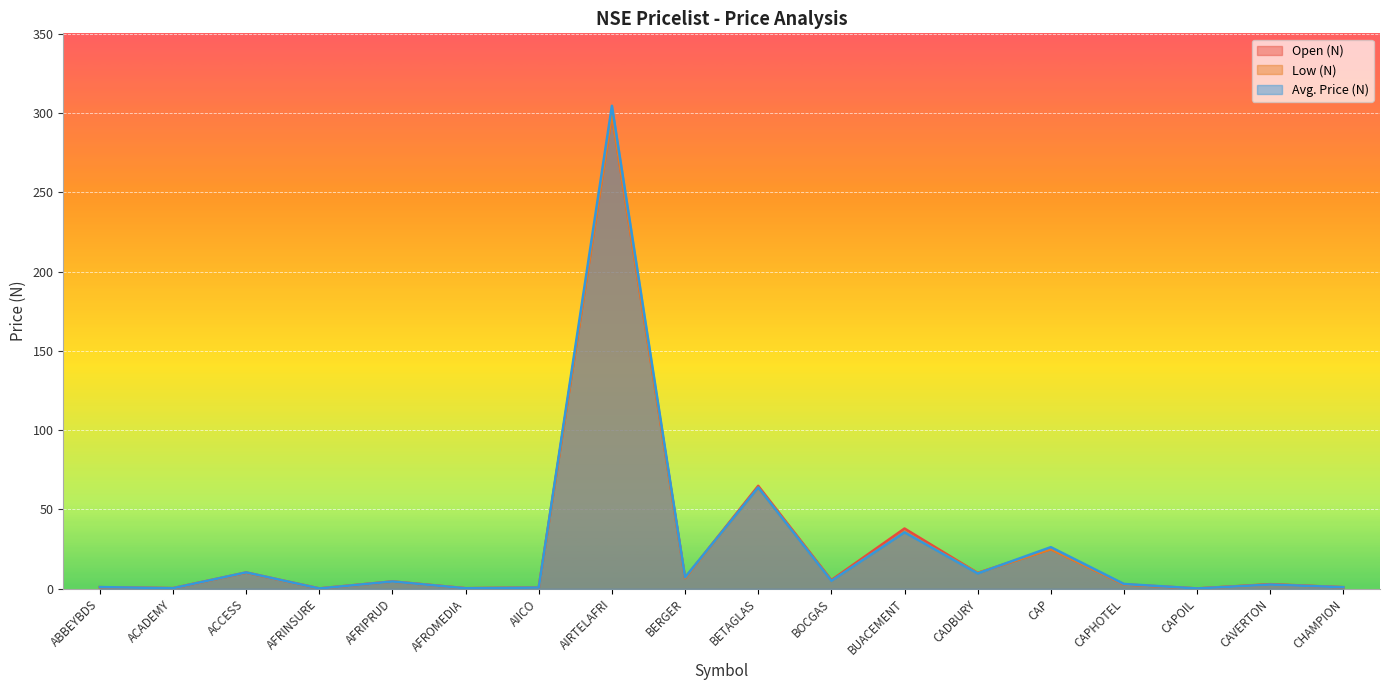

True or false: Avg. Price (N) has a value of 0.8 at AIICO.

True